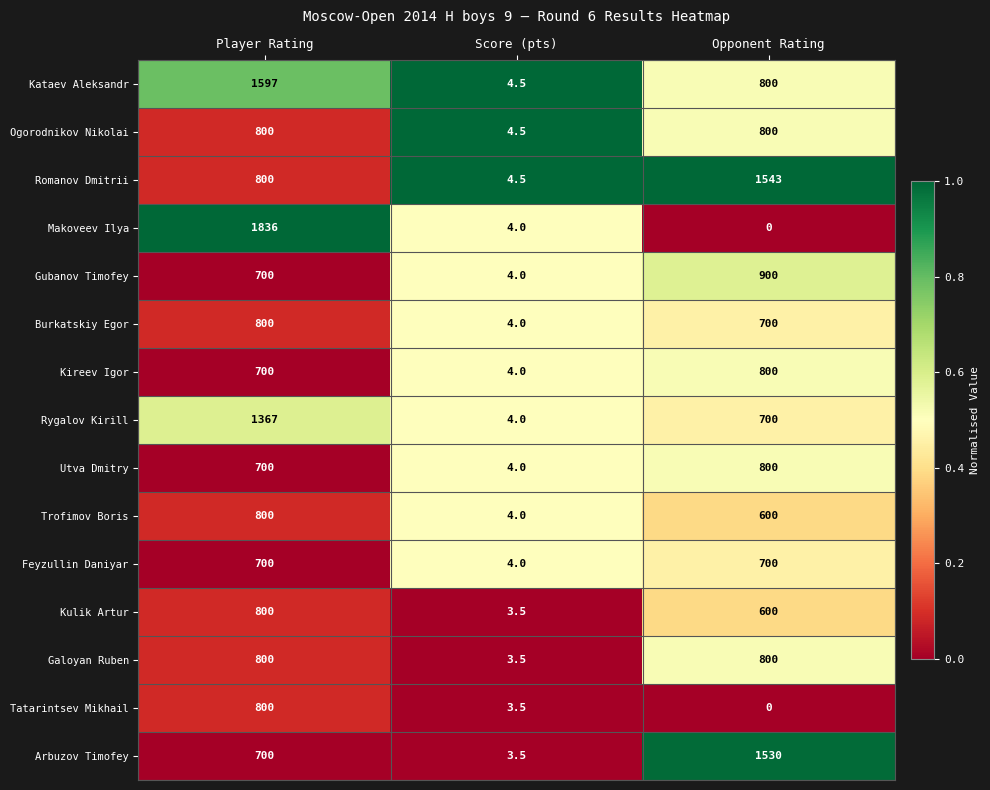

At which label is Romanov Dmitrii closest to 773?

Player Rating